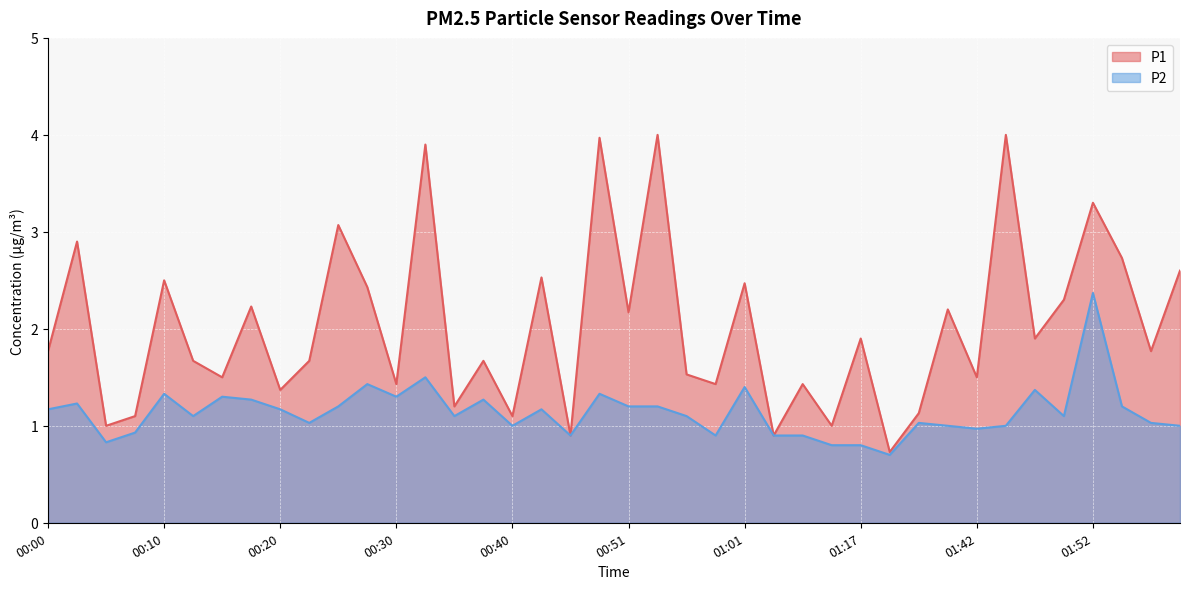

Where is the first local minimum for P1?

00:05